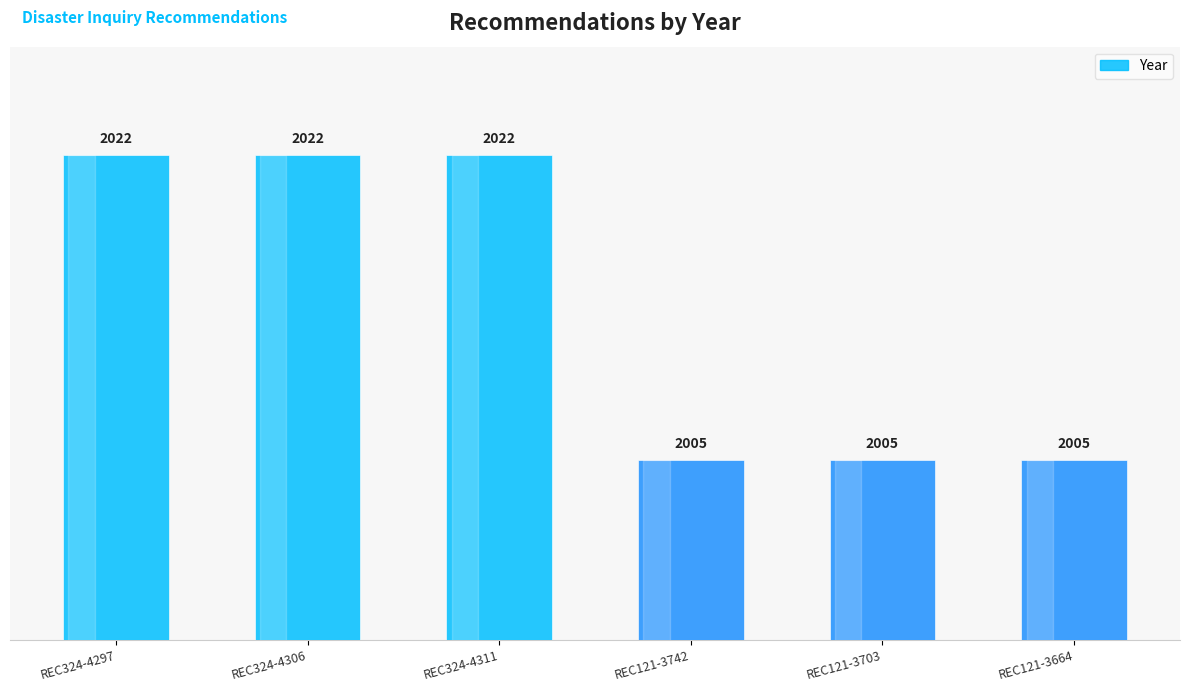

What is the smallest value displayed?

2005